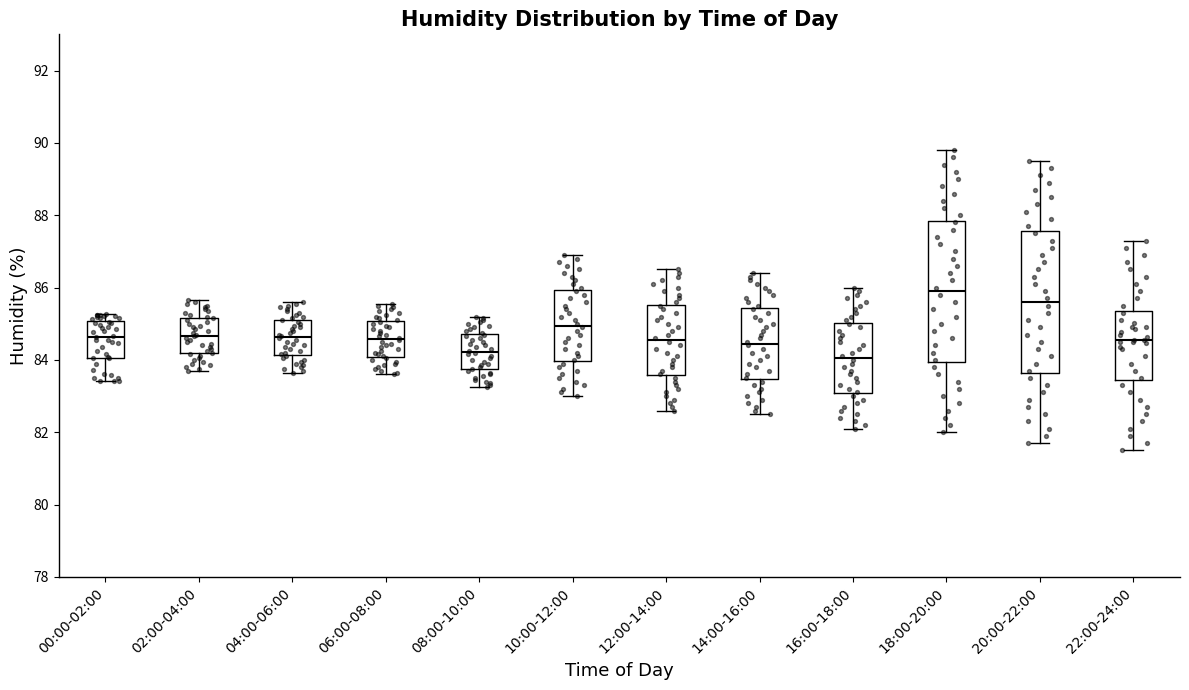

Which box has the highest median line?

18:00-20:00